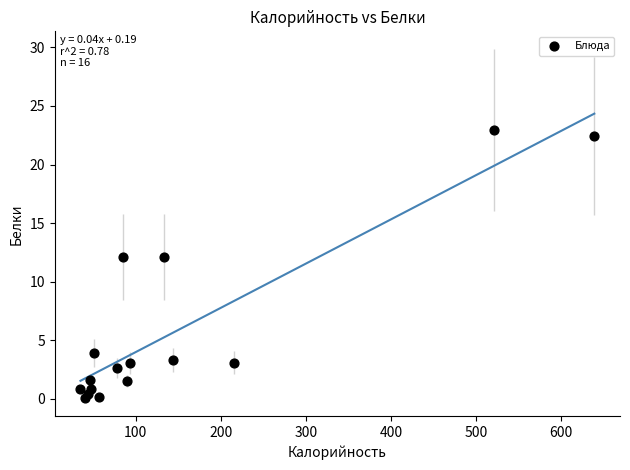

What is the range of X values (max minus min)?

604.2